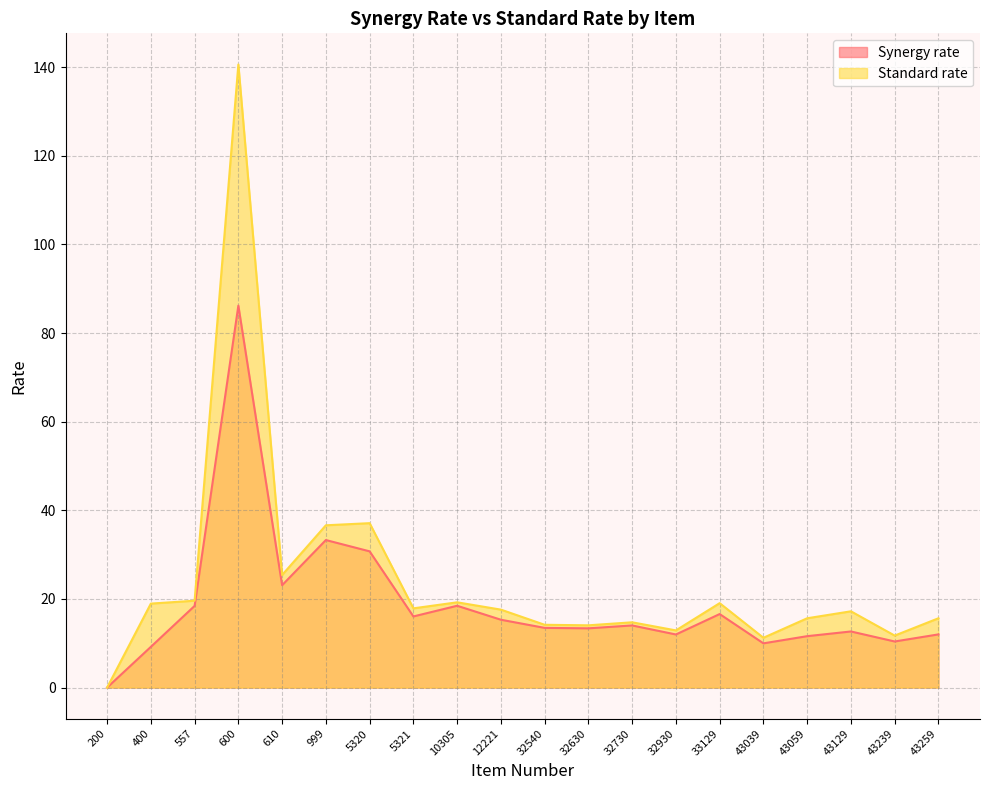

True or false: Standard rate and Synergy rate intersect in this chart.

False